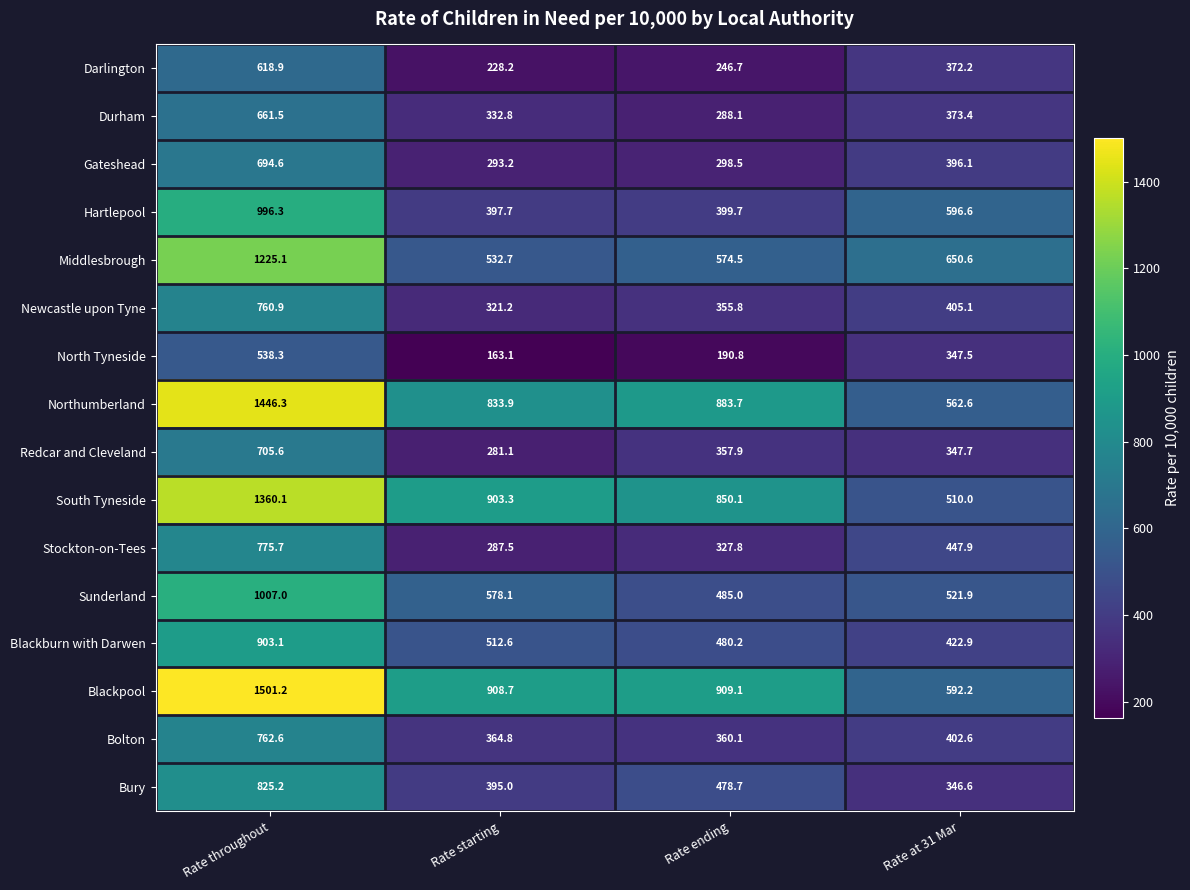

At which label does North Tyneside first exceed 347?

Rate throughout